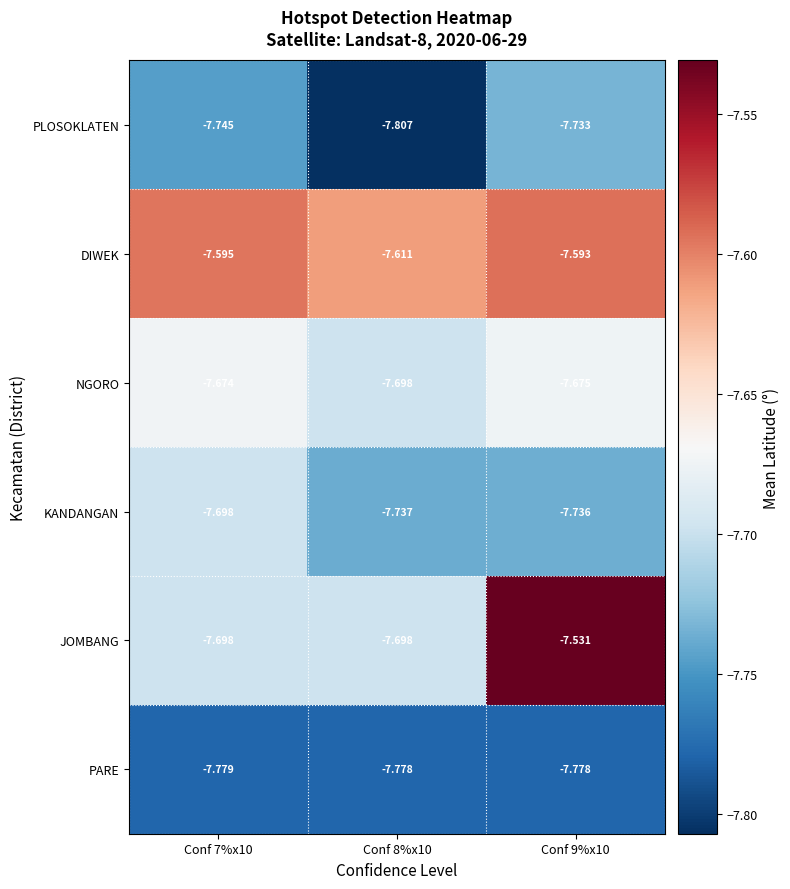

Which series has the largest total across all categories?

DIWEK